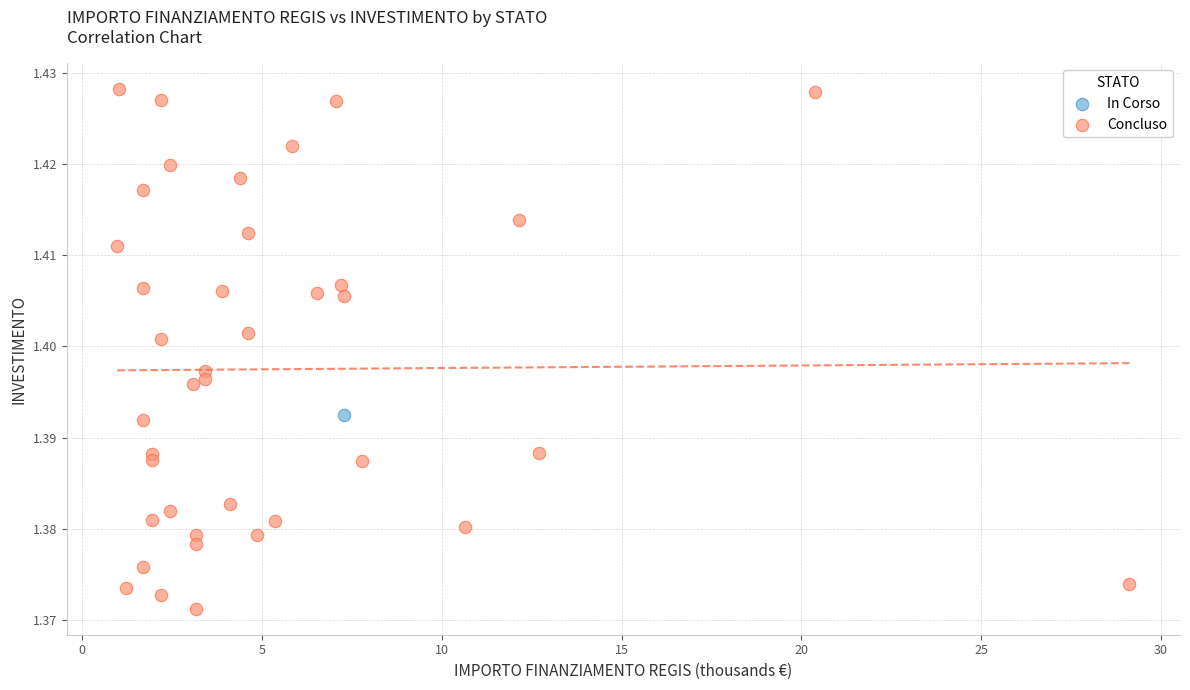

What are all the series names shown in the legend?

In Corso, Concluso